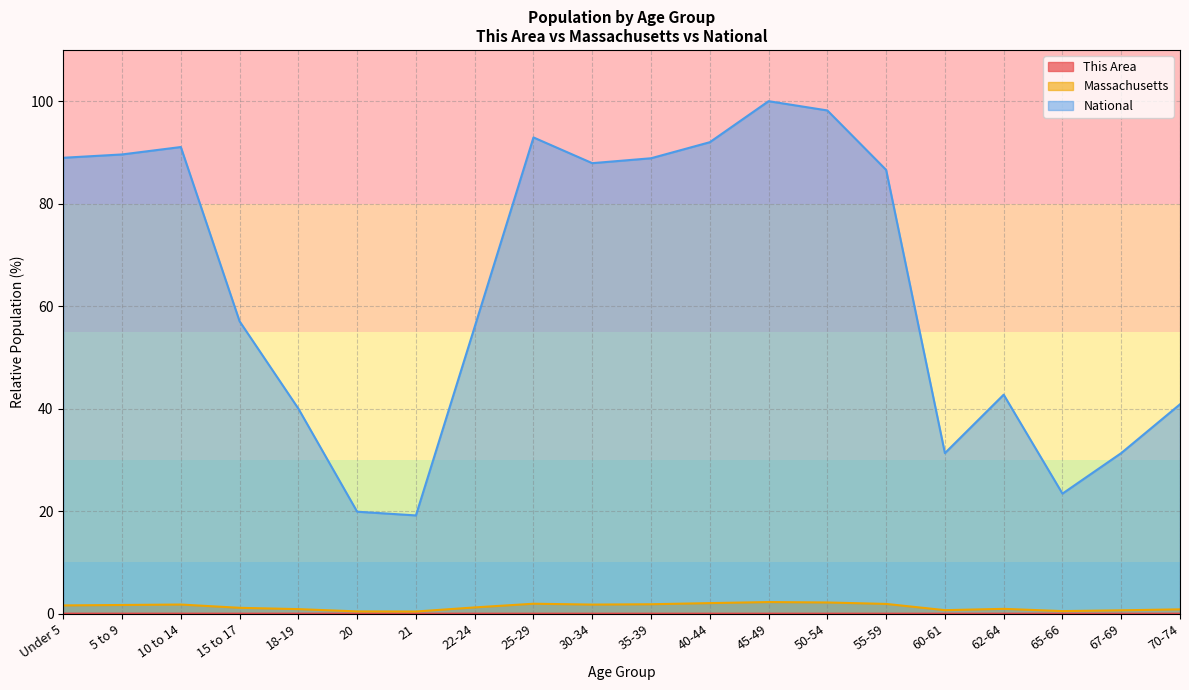

What is the value of the Massachusetts point at the 4th from the left?

1.1